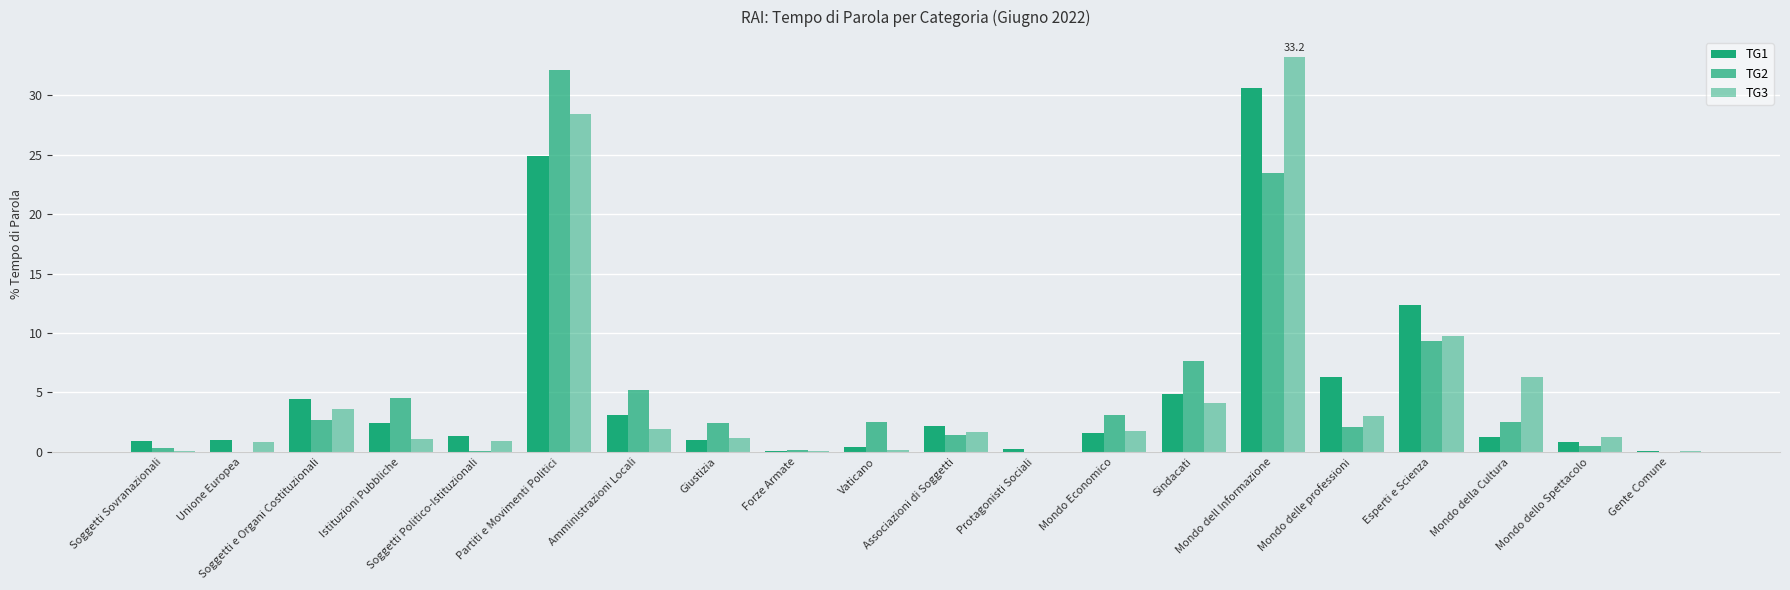

The value of TG3 at Esperti e Scienza is 3.2. True or false?

False